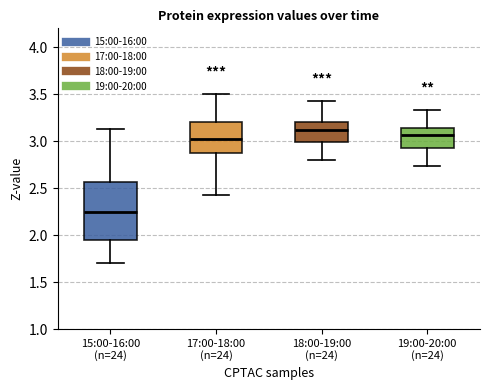

Reading left to right, read every box against the y-axis: the position of its median line, the range the box covers, and the ends of its whiskers. The values are not printed on the chart, so give them approximately, as read against the axis.

15:00-16:00 (n=24): median 2.25, box 1.95 to 2.55, whiskers 1.70 to 3.15
17:00-18:00 (n=24): median 3.00, box 2.90 to 3.20, whiskers 2.45 to 3.50
18:00-19:00 (n=24): median 3.10, box 3.00 to 3.20, whiskers 2.80 to 3.45
19:00-20:00 (n=24): median 3.05, box 2.95 to 3.15, whiskers 2.75 to 3.35